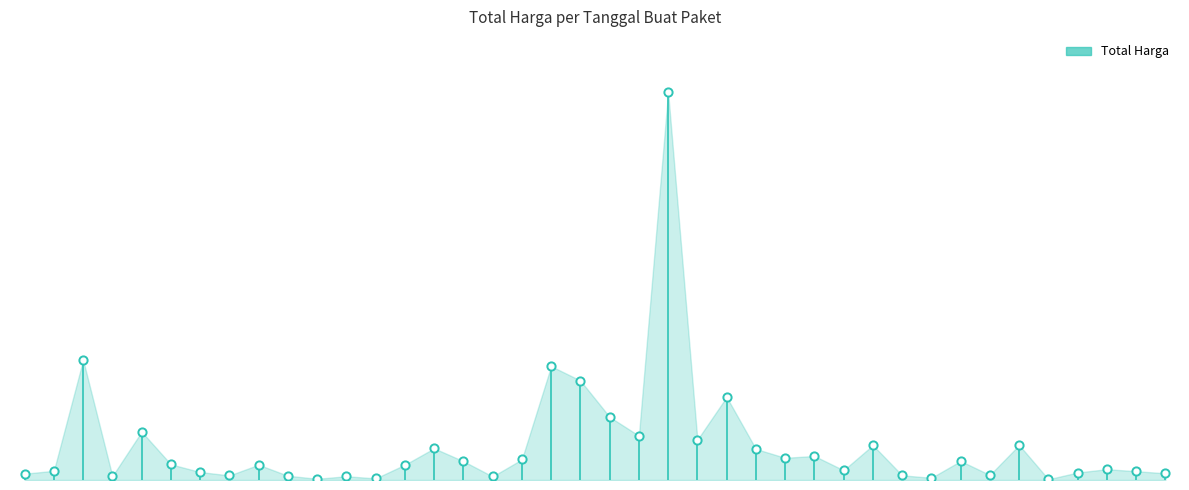

Between 2022-03-24 and 2022-11-25, which is larger?

2022-11-25